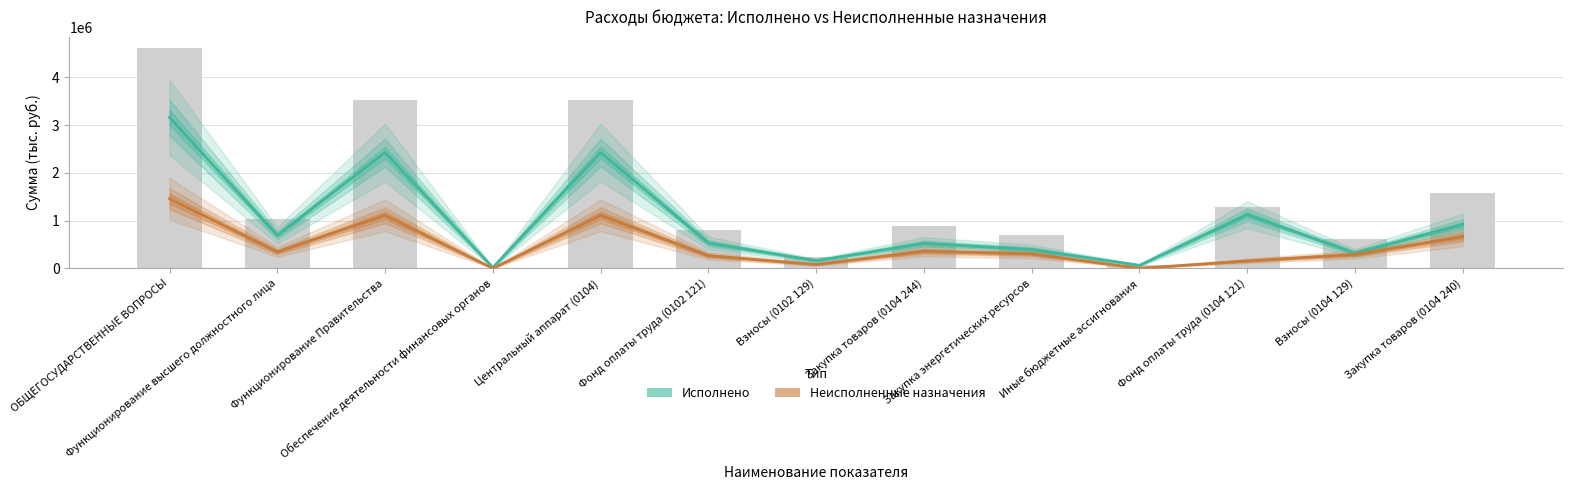

At which category is the sum across all series the highest?

ОБЩЕГОСУДАРСТВЕННЫЕ ВОПРОСЫ